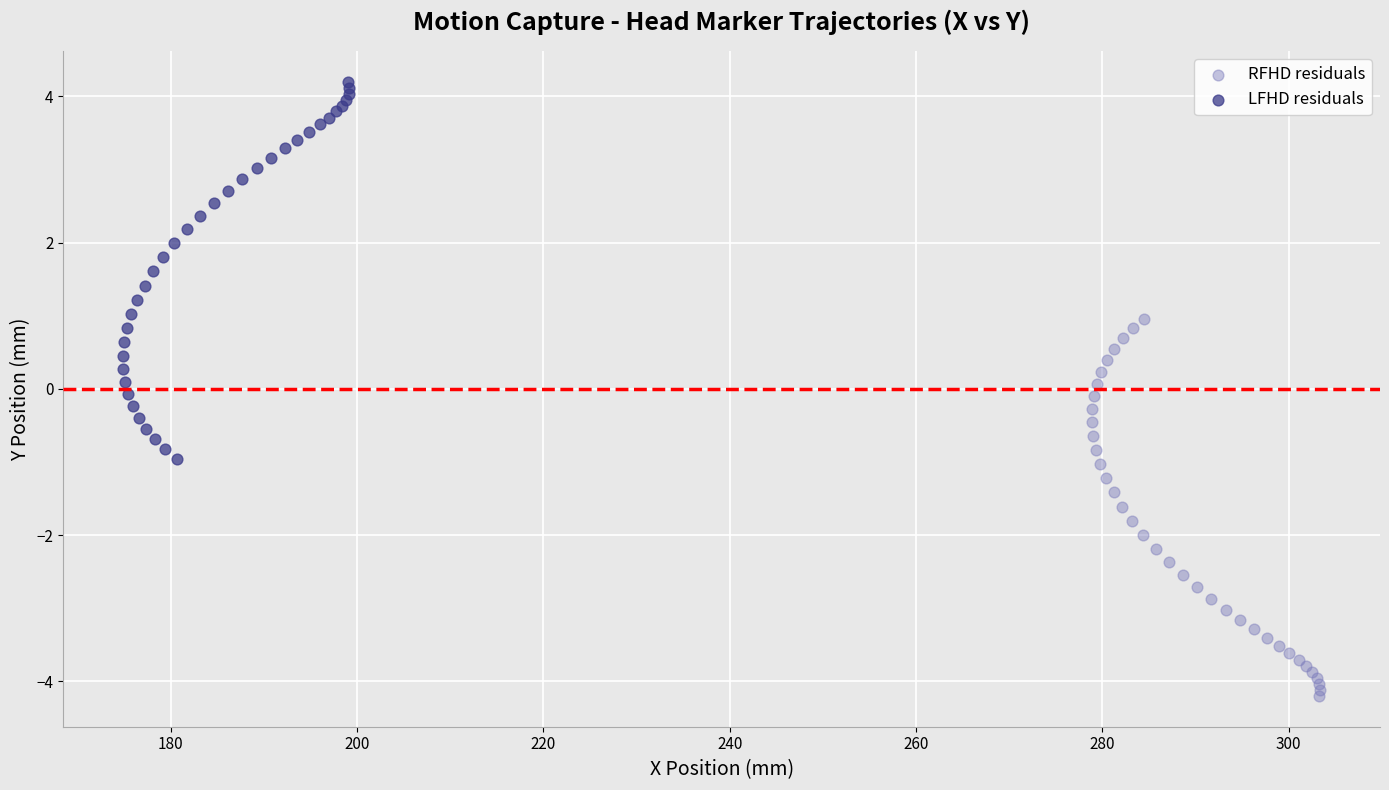

Which series contains the lowest Y value?

RFHD residuals